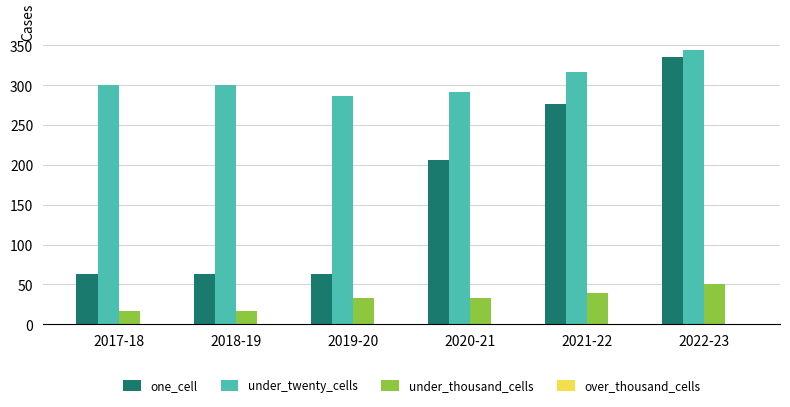

Reading left to right, list all the values displayed in this chart.

one_cell: 63	63	63	206	276	335
under_twenty_cells: 300	300	287	292	317	344
under_thousand_cells: 17	17	33	33	39	51